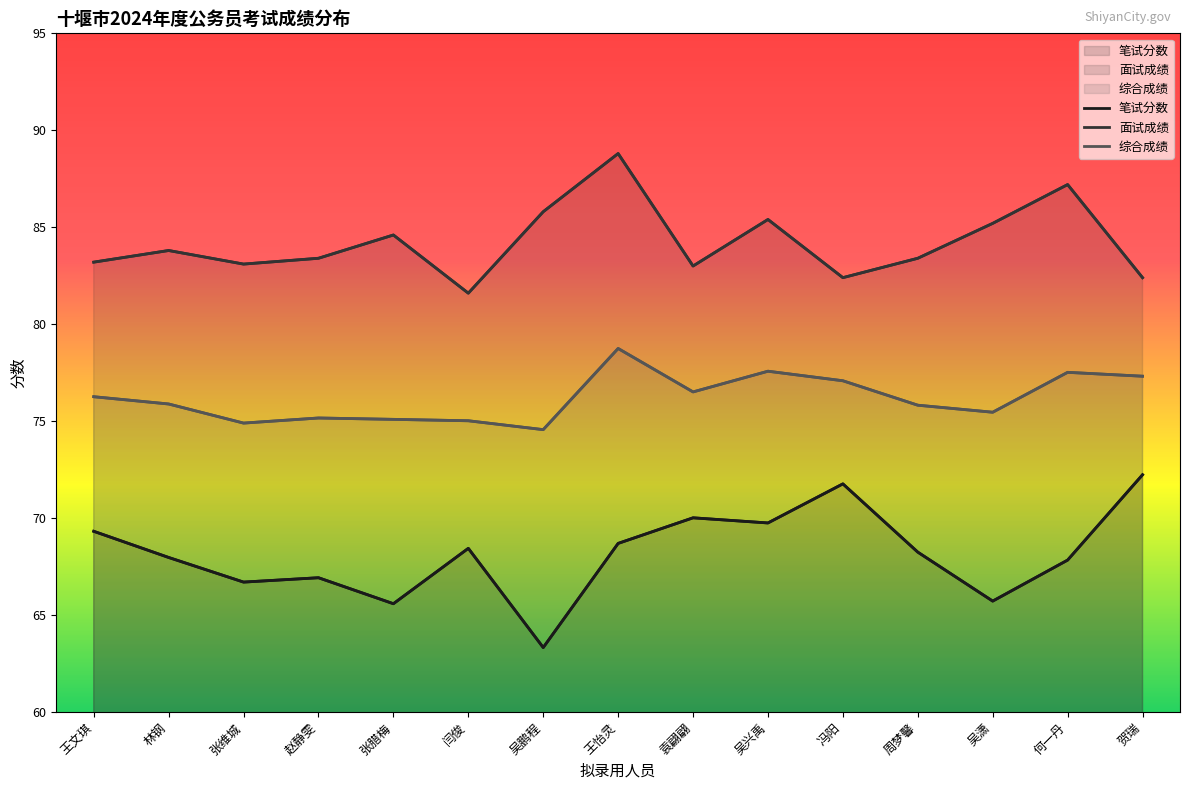

At which label does 笔试分数 reach its minimum?

吴鹏程